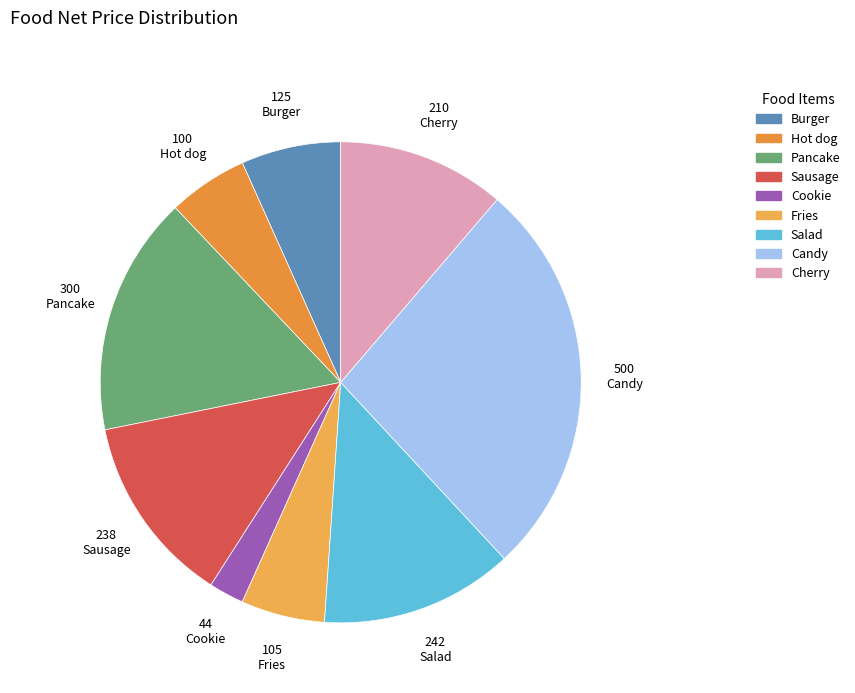

Is it true that Cherry is 11% of the pie?

True